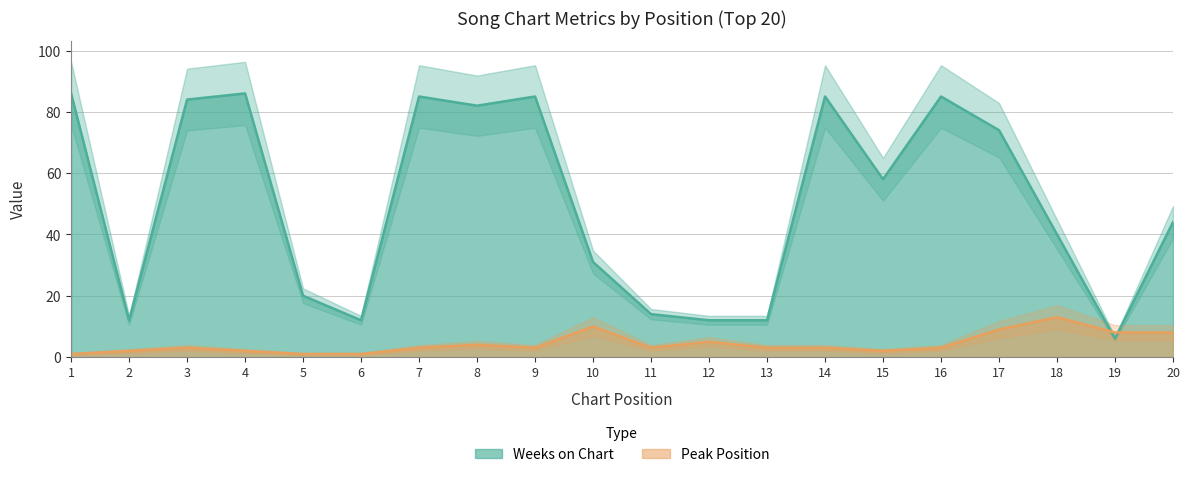

Reading left to right, extract all data points from this chart.

Weeks on Chart: 1=86	2=12	3=84	4=86	5=20	6=12	7=85	8=82	9=85	10=31	11=14	12=12	13=12	14=85	15=58	16=85	17=74	18=40	19=6	20=44
Peak Position: 1=1	2=2	3=3	4=2	5=1	6=1	7=3	8=4	9=3	10=10	11=3	12=5	13=3	14=3	15=2	16=3	17=9	18=13	19=8	20=8